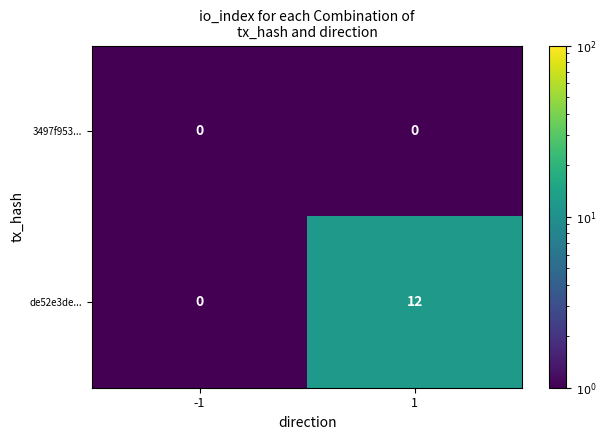

Is it true that de52e3de... equals 7 at -1?

False